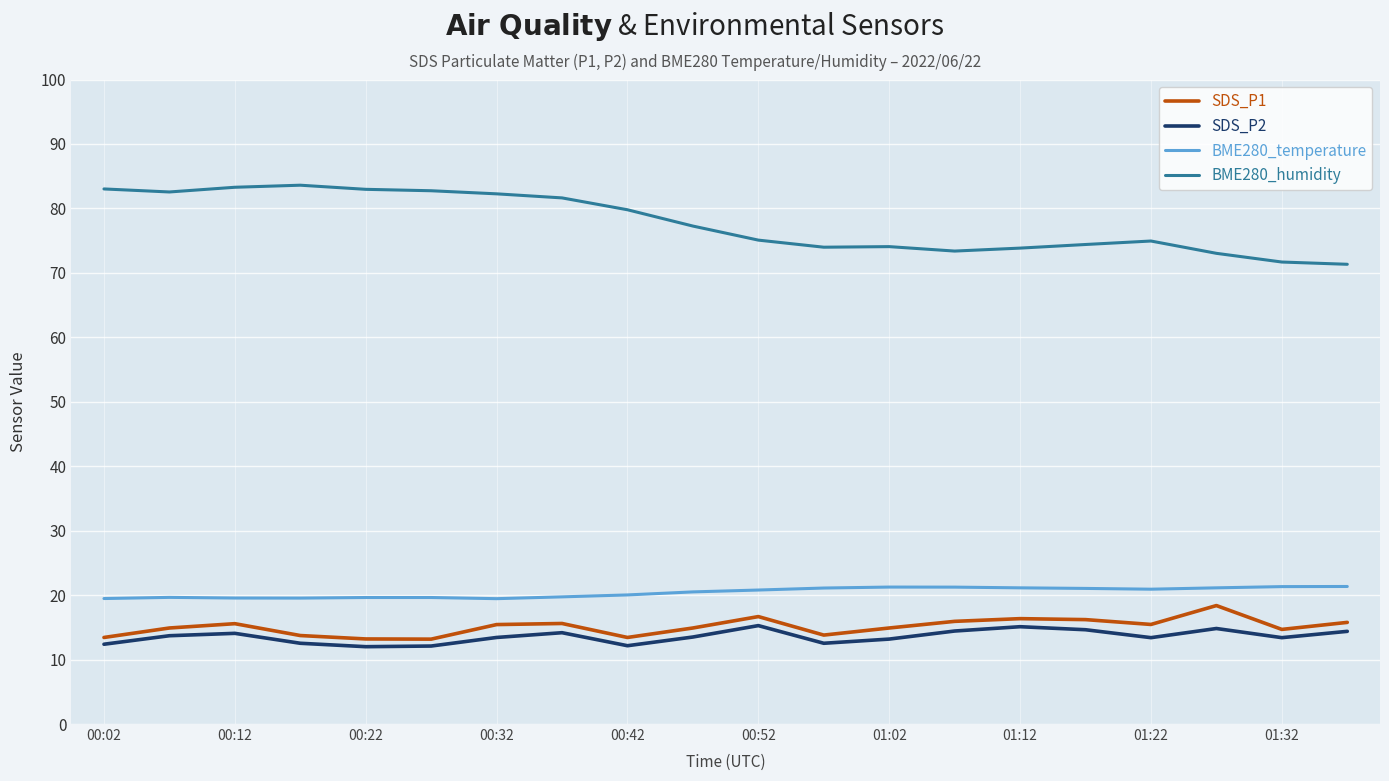

Which series has the largest total across all categories?

BME280_humidity